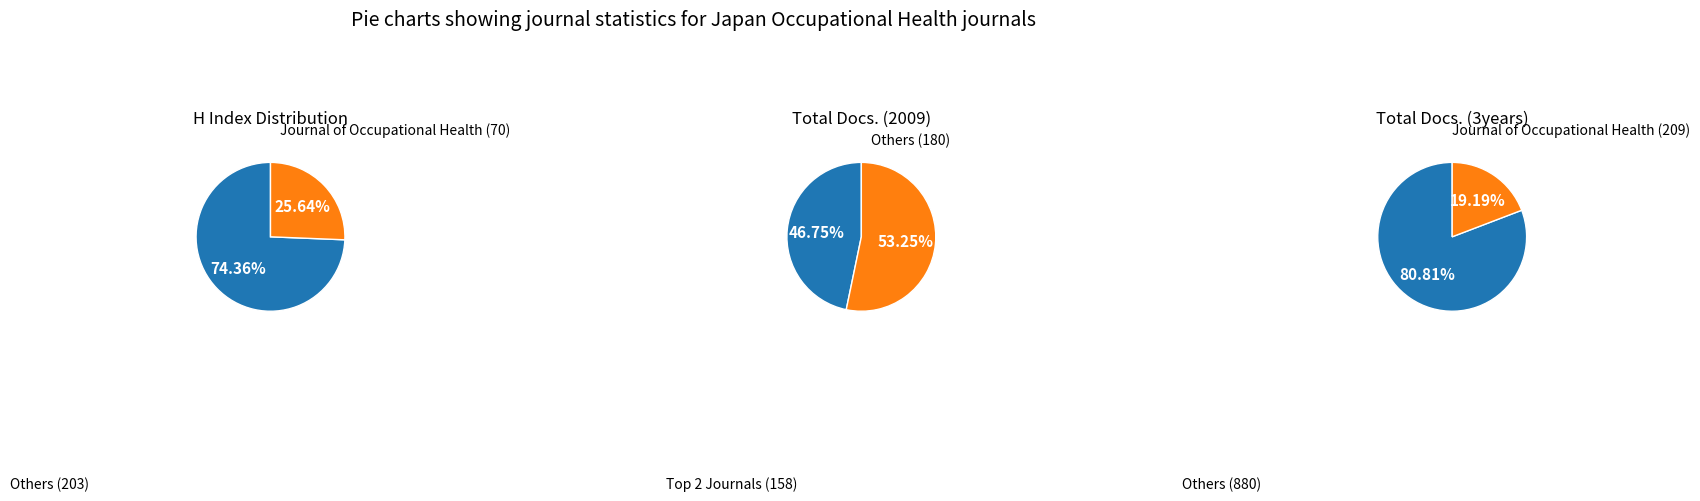

Which series has the largest range (max minus min)?

Total Docs. (3years)